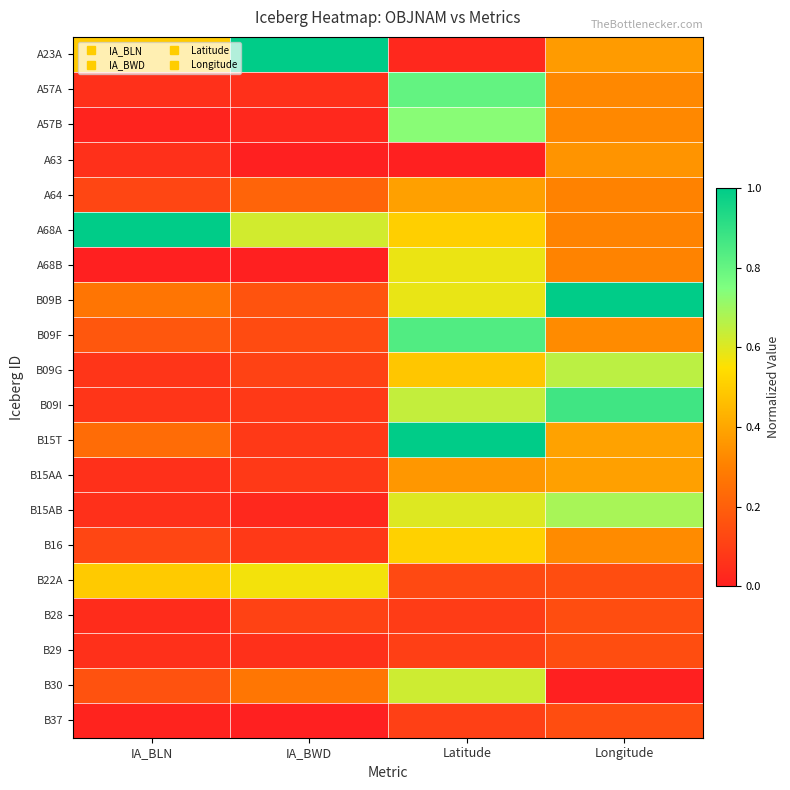

Reading left to right, what are all the values shown in this chart?

A23A: IA_BLN=0.5	IA_BWD=1.0	Latitude=0.0	Longitude=0.4
A57A: IA_BLN=0.1	IA_BWD=0.1	Latitude=0.8	Longitude=0.3
A57B: IA_BLN=0.0	IA_BWD=0.0	Latitude=0.7	Longitude=0.3
A63: IA_BLN=0.1	IA_BWD=0.0	Latitude=0.0	Longitude=0.4
A64: IA_BLN=0.1	IA_BWD=0.2	Latitude=0.4	Longitude=0.3
A68A: IA_BLN=1.0	IA_BWD=0.6	Latitude=0.5	Longitude=0.3
A68B: IA_BLN=0.0	IA_BWD=0.0	Latitude=0.6	Longitude=0.3
B09B: IA_BLN=0.3	IA_BWD=0.2	Latitude=0.6	Longitude=1.0
B09F: IA_BLN=0.2	IA_BWD=0.1	Latitude=0.8	Longitude=0.3
B09G: IA_BLN=0.1	IA_BWD=0.1	Latitude=0.5	Longitude=0.7
B09I: IA_BLN=0.1	IA_BWD=0.1	Latitude=0.6	Longitude=0.9
B15T: IA_BLN=0.2	IA_BWD=0.1	Latitude=1.0	Longitude=0.4
B15AA: IA_BLN=0.1	IA_BWD=0.1	Latitude=0.4	Longitude=0.4
B15AB: IA_BLN=0.1	IA_BWD=0.0	Latitude=0.6	Longitude=0.7
B16: IA_BLN=0.1	IA_BWD=0.1	Latitude=0.5	Longitude=0.3
B22A: IA_BLN=0.5	IA_BWD=0.6	Latitude=0.1	Longitude=0.1
B28: IA_BLN=0.0	IA_BWD=0.1	Latitude=0.1	Longitude=0.1
B29: IA_BLN=0.1	IA_BWD=0.1	Latitude=0.1	Longitude=0.1
B30: IA_BLN=0.2	IA_BWD=0.3	Latitude=0.6	Longitude=0.0
B37: IA_BLN=0.0	IA_BWD=0.0	Latitude=0.1	Longitude=0.1